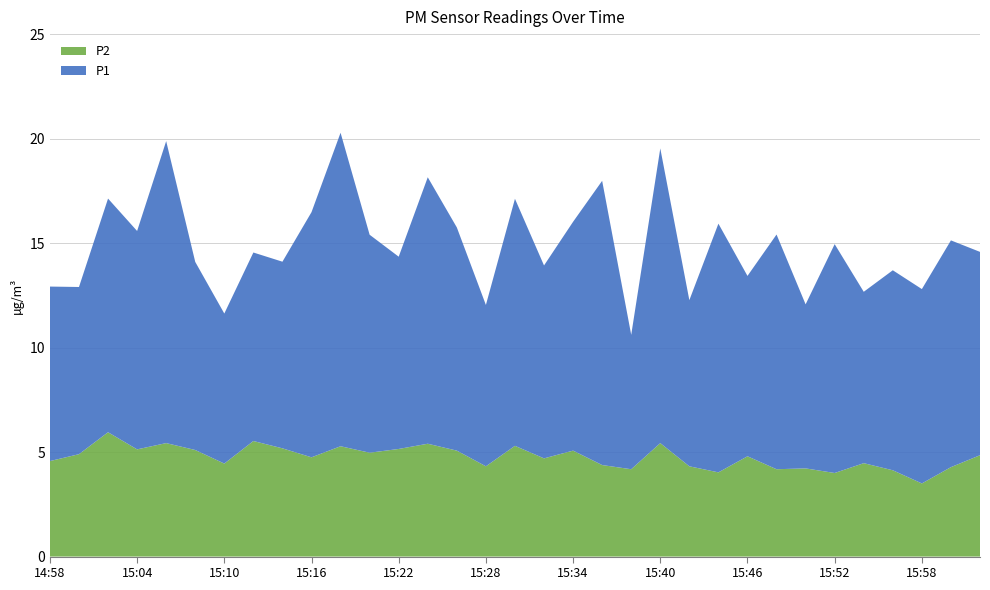

Reading right to left, list all the values displayed in this chart.

P1: 16:02=9.7	16:00=10.8	15:58=9.3	15:56=9.6	15:54=8.2	15:52=10.9	15:50=7.8	15:48=11.2	15:46=8.6	15:44=11.9	15:42=8.0	15:40=14.1	15:38=6.4	15:36=13.6	15:34=10.9	15:32=9.2	15:30=11.8	15:28=7.7	15:26=10.7	15:24=12.8	15:22=9.2	15:20=10.4	15:18=15.0	15:16=11.7	15:14=8.9	15:12=9.0	15:10=7.2	15:08=9.0	15:06=14.4	15:04=10.4	15:02=11.2	15:00=8.0	14:58=8.3
P2: 16:02=4.8	16:00=4.3	15:58=3.5	15:56=4.1	15:54=4.5	15:52=4.0	15:50=4.2	15:48=4.2	15:46=4.8	15:44=4.0	15:42=4.3	15:40=5.4	15:38=4.2	15:36=4.4	15:34=5.1	15:32=4.7	15:30=5.3	15:28=4.3	15:26=5.1	15:24=5.4	15:22=5.2	15:20=5.0	15:18=5.3	15:16=4.8	15:14=5.2	15:12=5.5	15:10=4.5	15:08=5.1	15:06=5.4	15:04=5.1	15:02=6.0	15:00=4.9	14:58=4.6